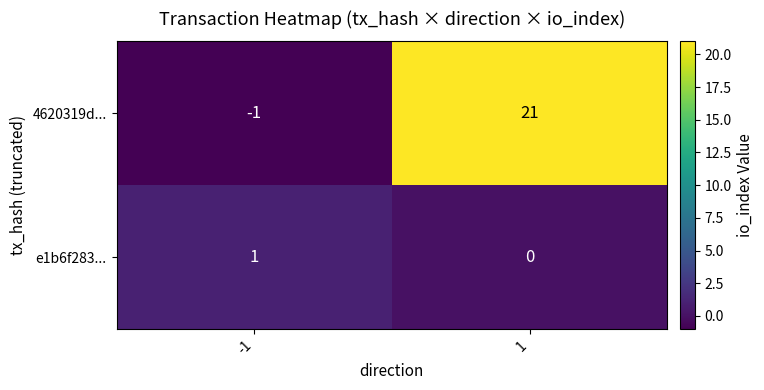

True or false: e1b6f283... has a value of 2 at -1.

False